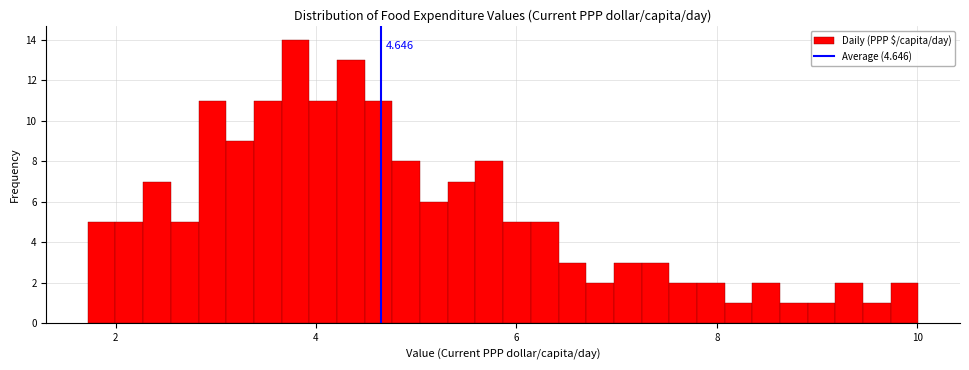

Around what value on the x-axis is the tallest bar? Give the approximate position of its centre, as read against the axis.

3.8